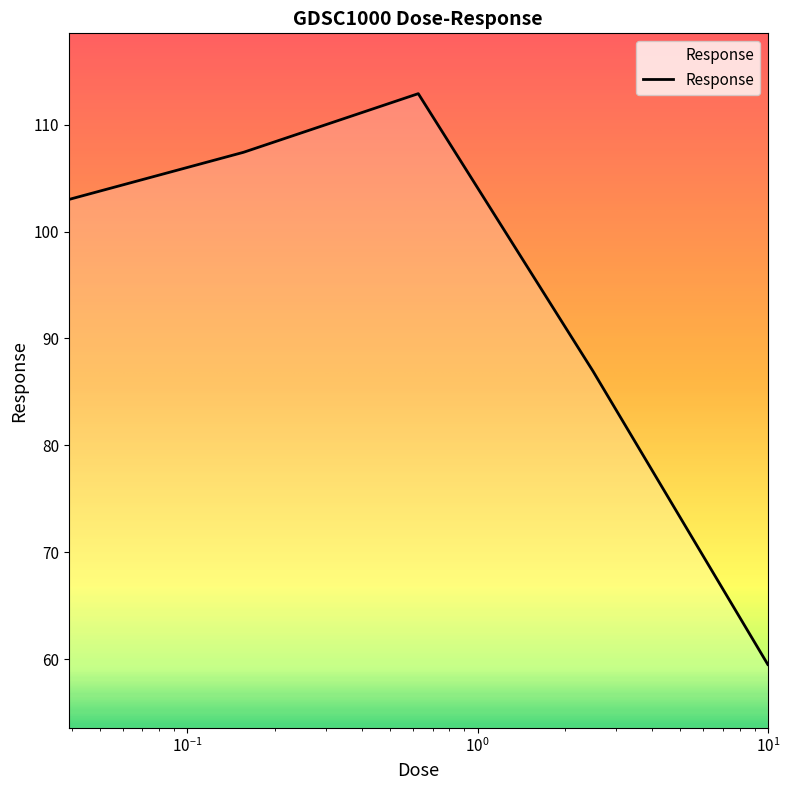

What is the difference between the second highest and second lowest values?

20.5